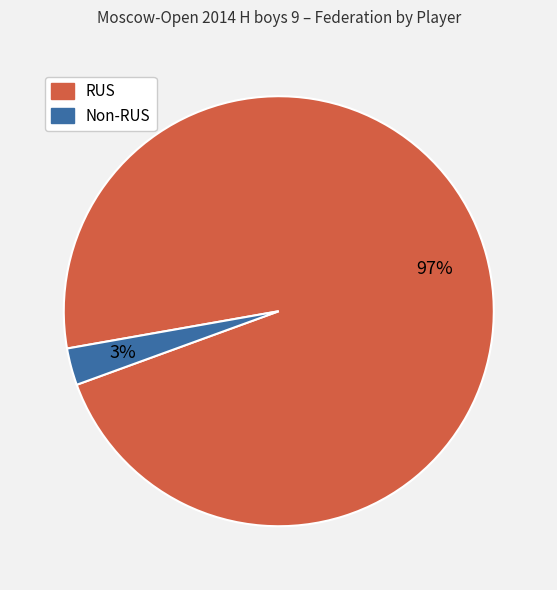

How many segments does this pie chart have?

2